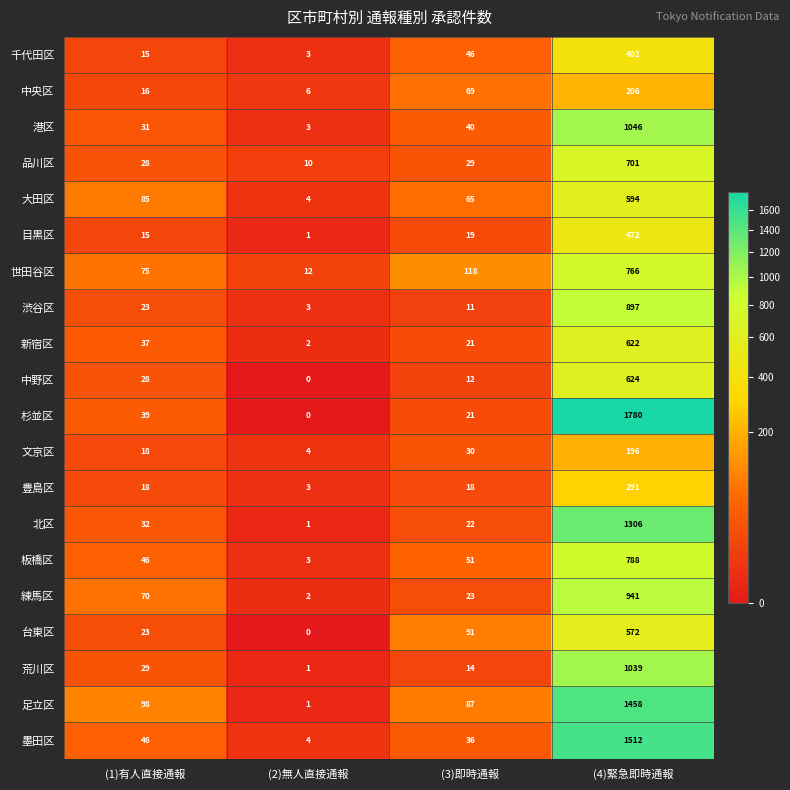

What is the total value across all series at (4)緊急即時通報?

16213